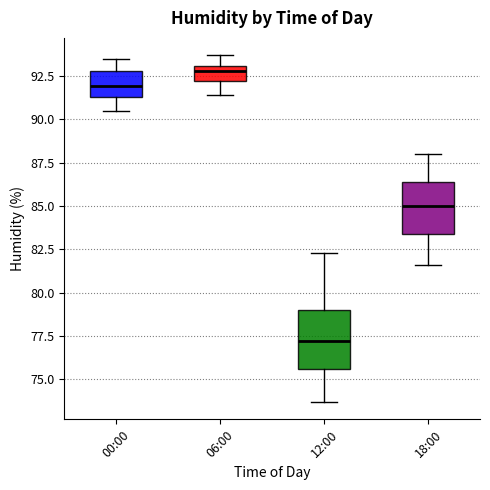

Which box has the highest median line?

06:00